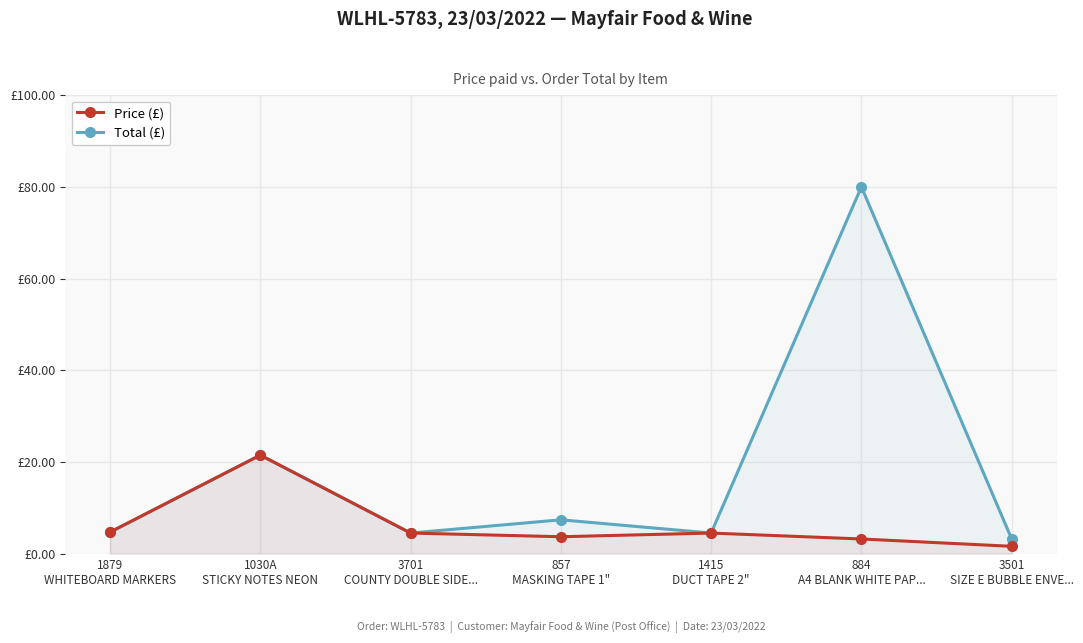

Read the Total (£) value at 1415
DUCT TAPE 2".

4.5